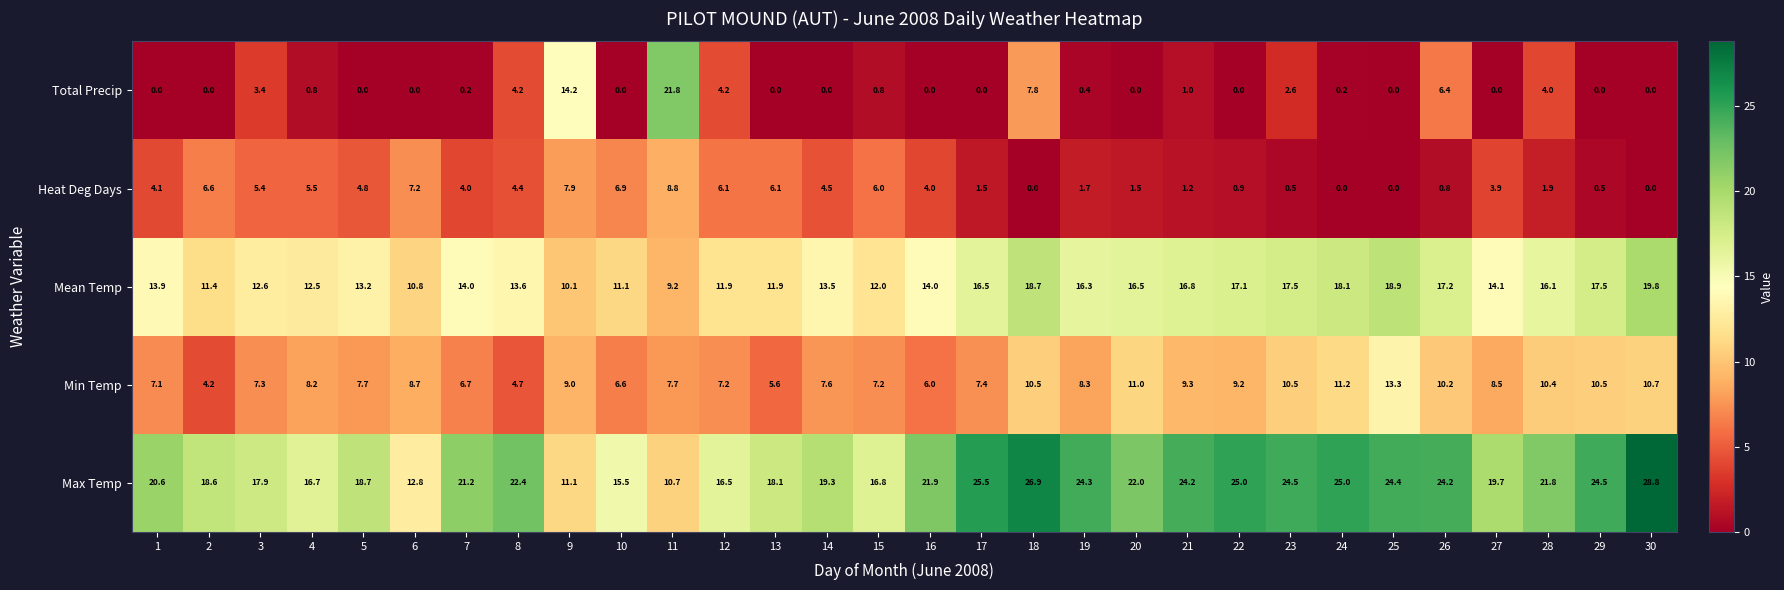

At which category is the sum across all series the highest?

18